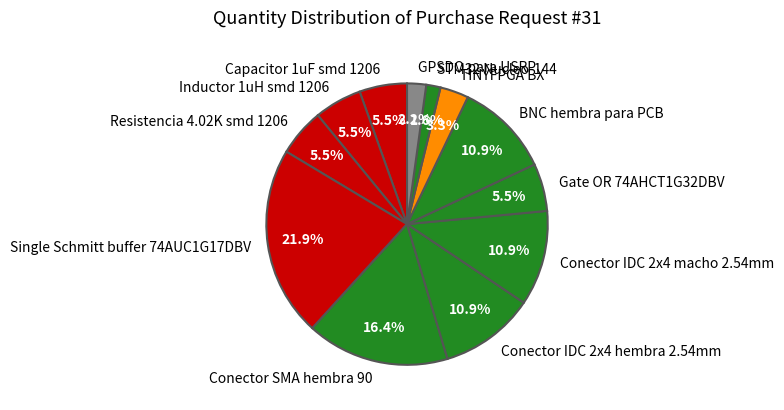

The Gate OR 74AHCT1G32DBV slice represents 1% of the pie. True or false?

False